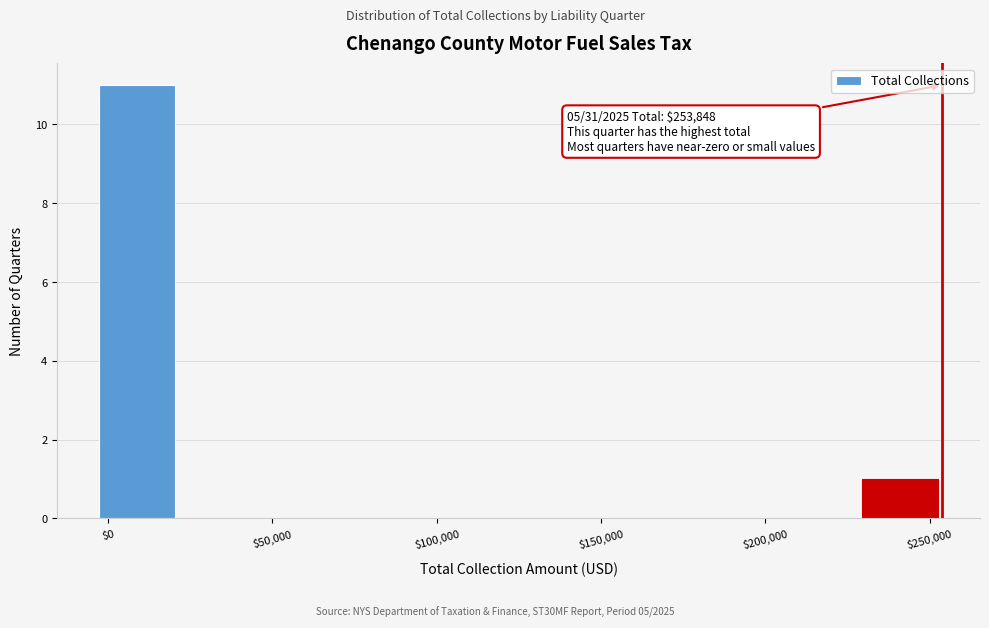

Over which range of the x-axis is the bar tallest?

-5000 to 20000